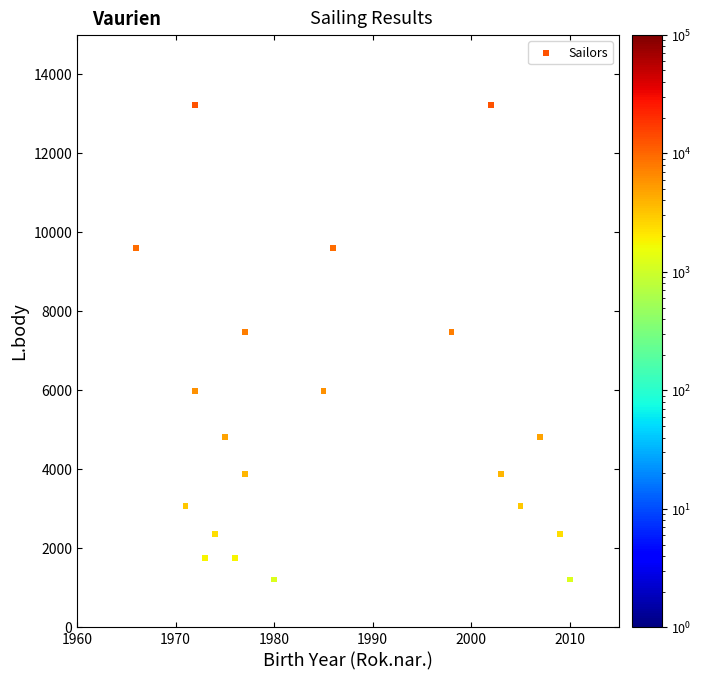

What is the range of Y values (max minus min)?

12000